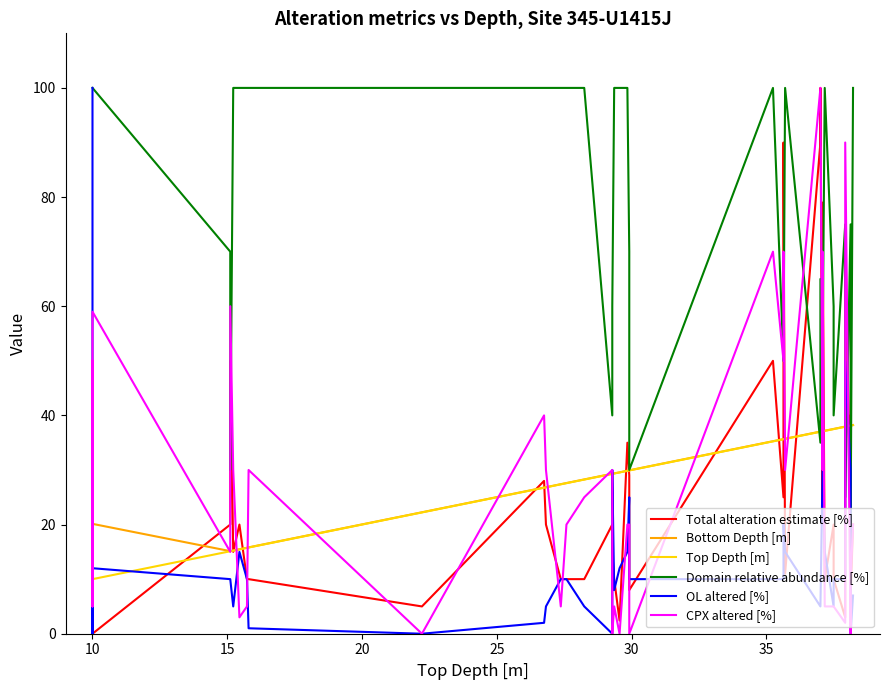

What are all the series names shown in the legend?

Total alteration estimate [%], Bottom Depth [m], Top Depth [m], Domain relative abundance [%], OL altered [%], CPX altered [%]